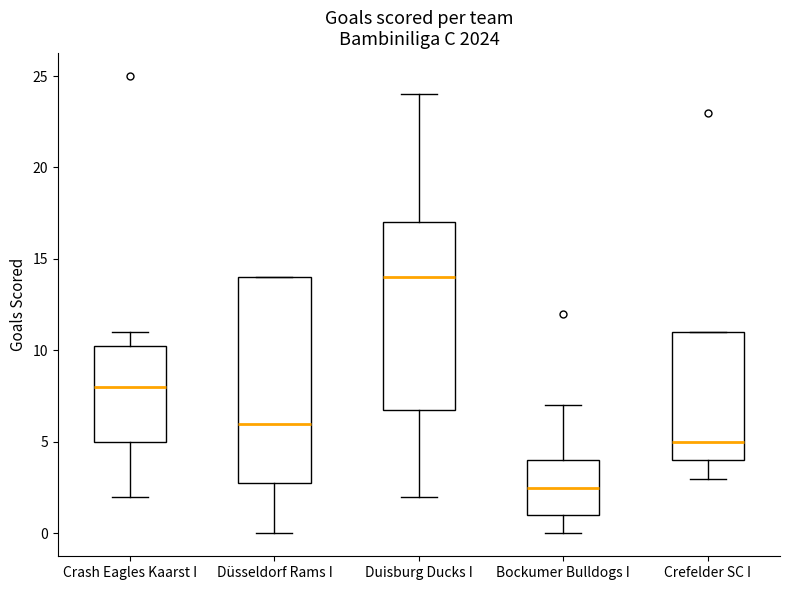

Where does the lower whisker of the box for Duisburg Ducks I end on the y-axis? The values are not printed on the chart, so give them approximately, as read against the axis.

2.0